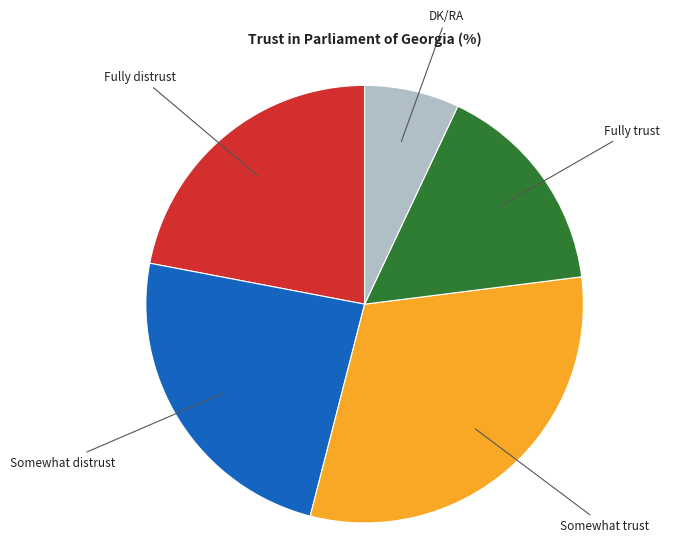

Is there a majority slice in this chart?

No